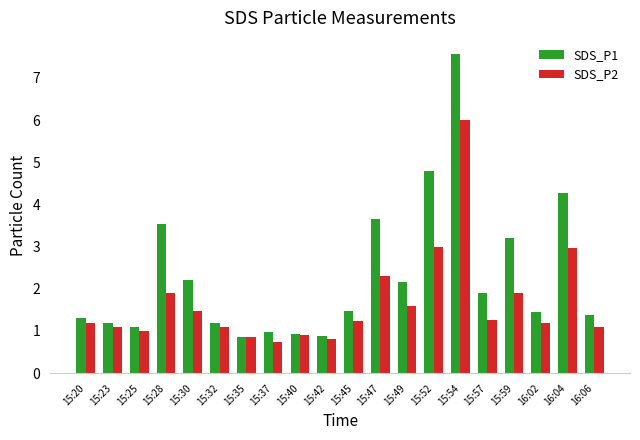

At how many categories does at least one series exceed 2?

8